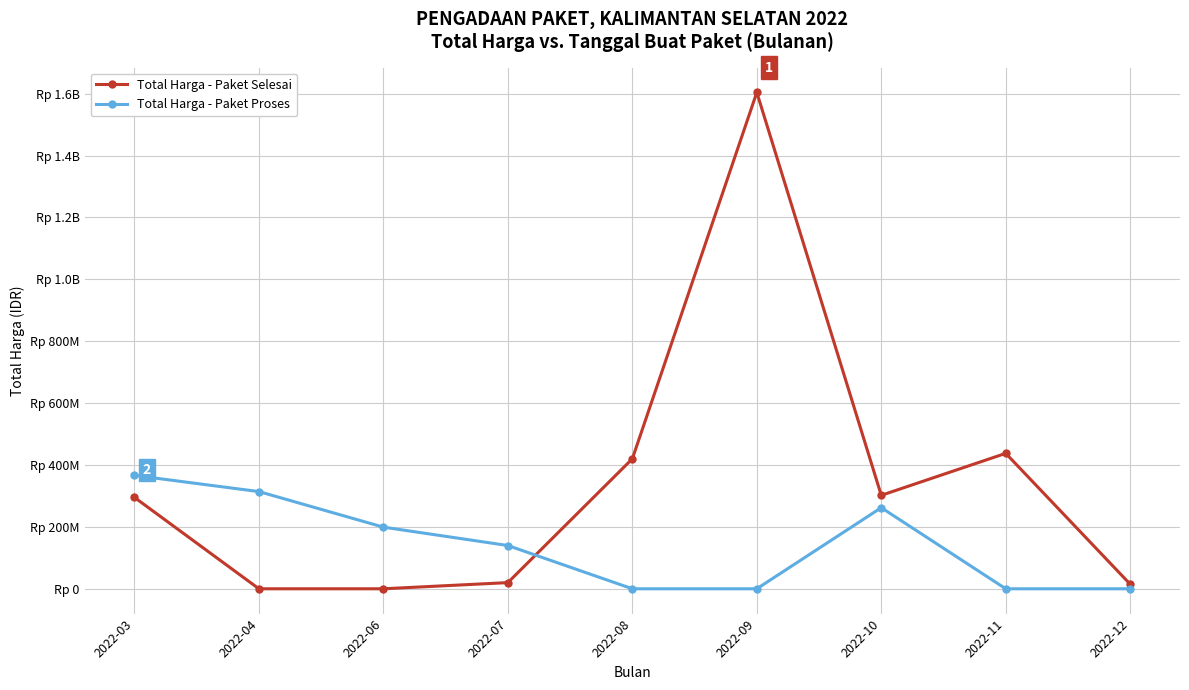

What is the value of the Total Harga - Paket Proses point at the 7th from the left?

262118150